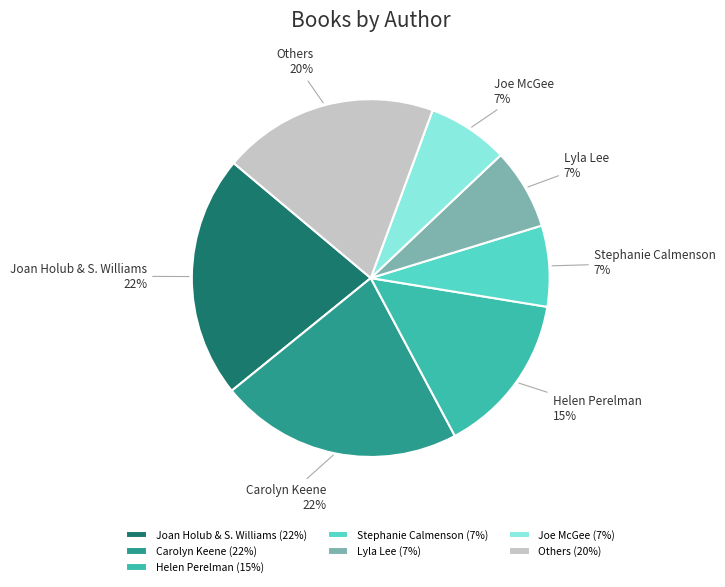

Is Carolyn Keene the majority of the pie?

No